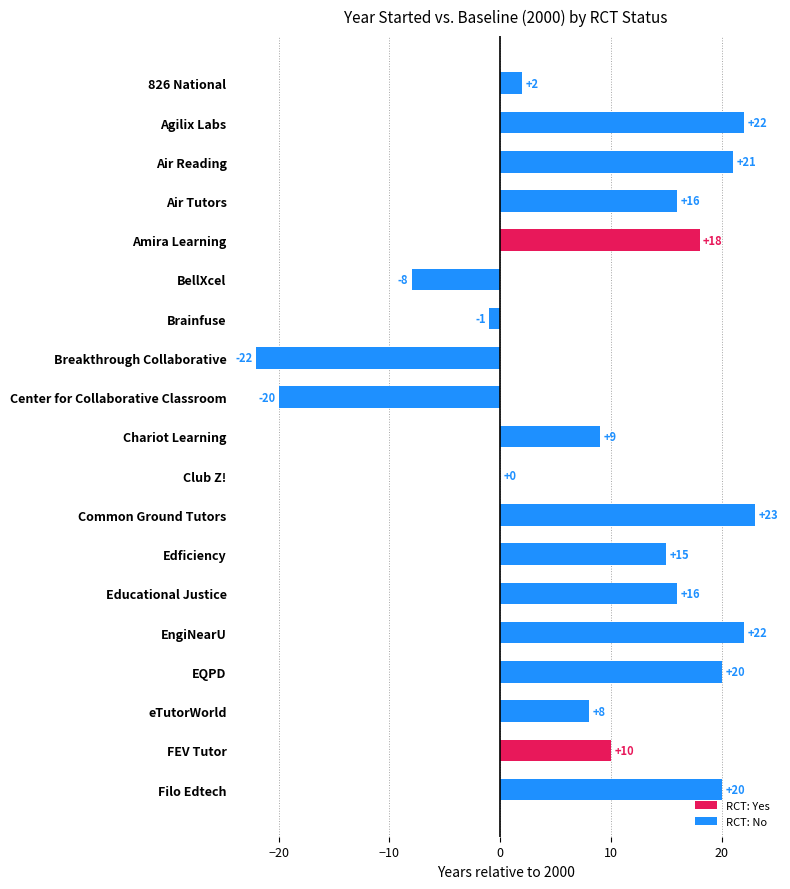

What is the sum of all values?

171